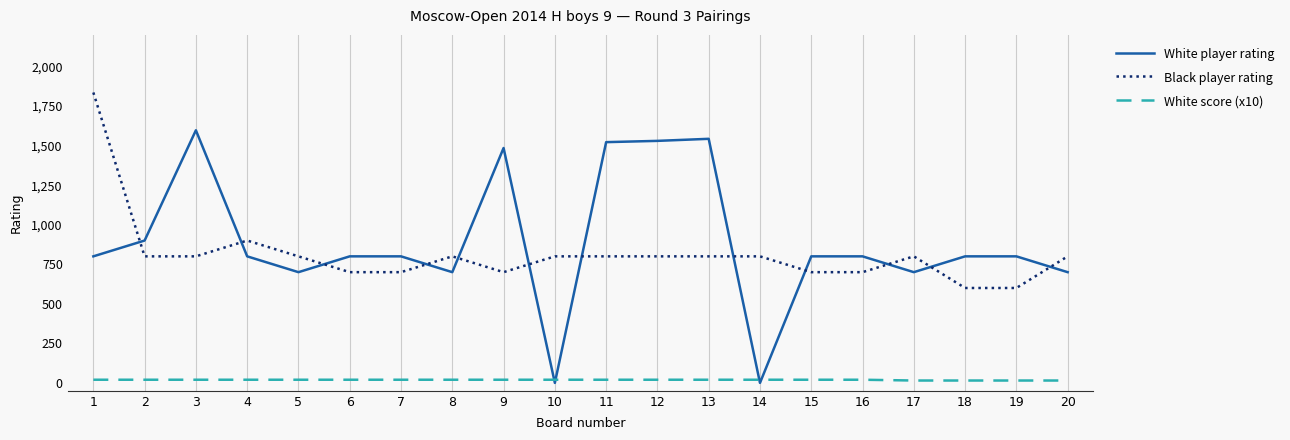

True or false: White score (x10) and Black player rating cross at least once.

False